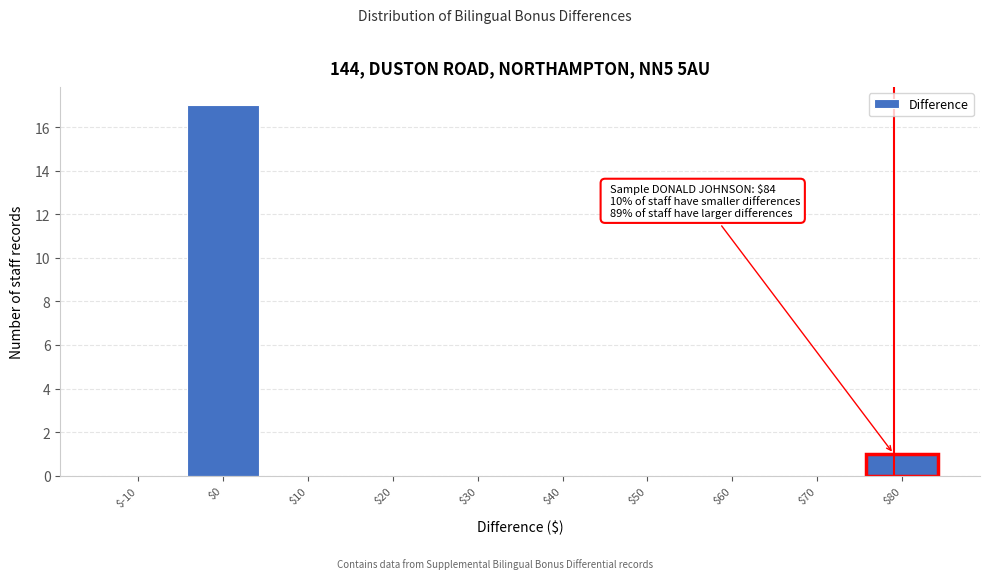

Which category has the highest value across all series?

$0